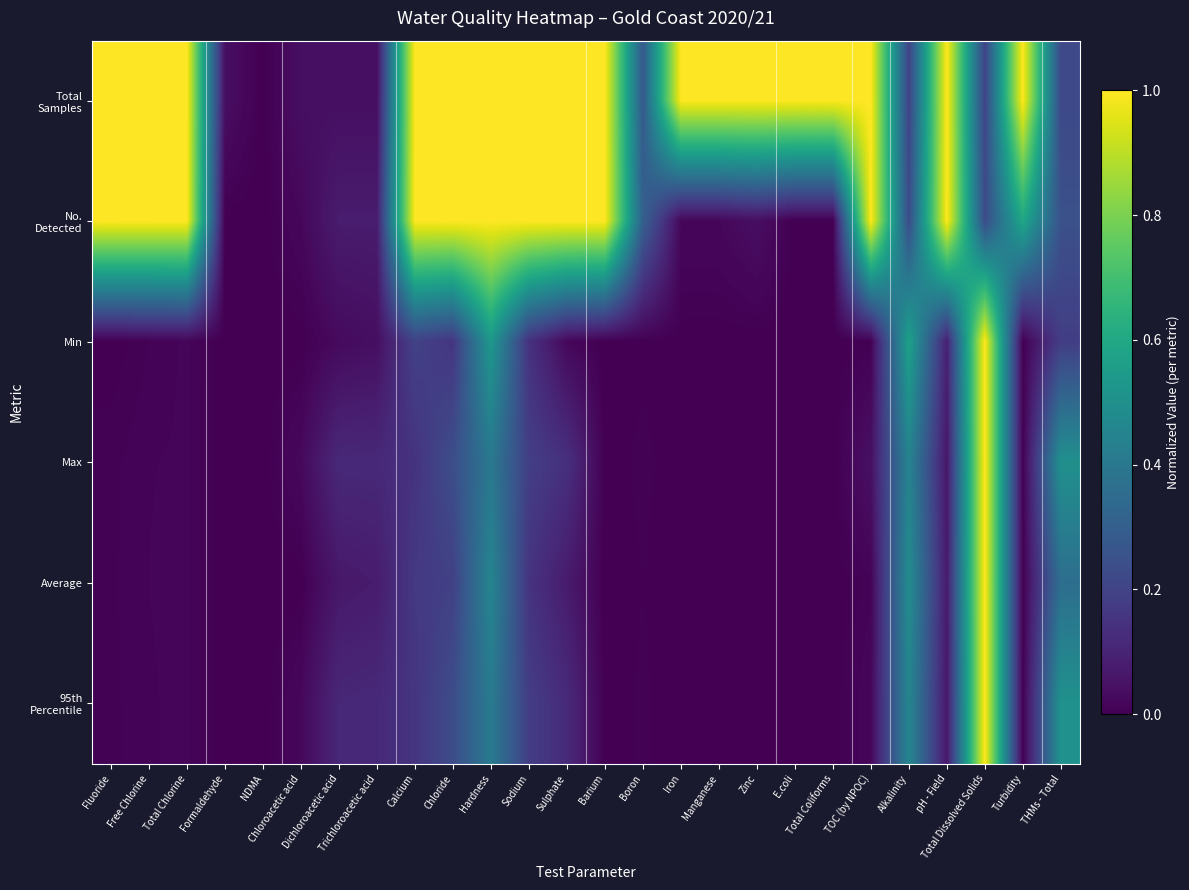

What is the spread (max minus min) of values at E.coli?

1.0